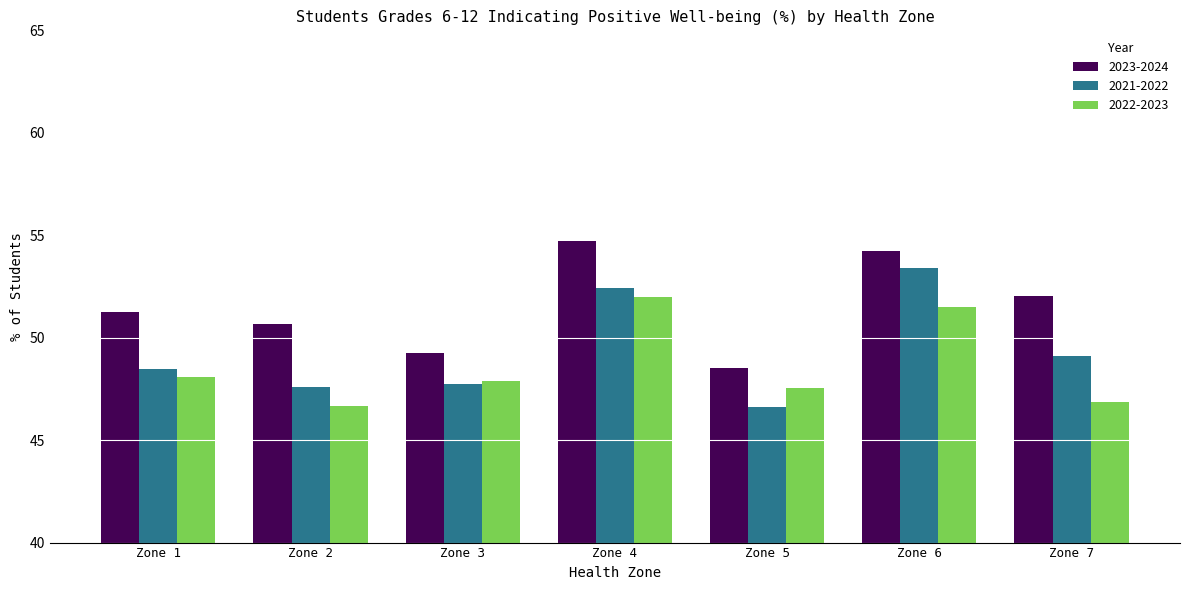

List the series in order of their overall mean, lowest first.

2022-2023, 2021-2022, 2023-2024